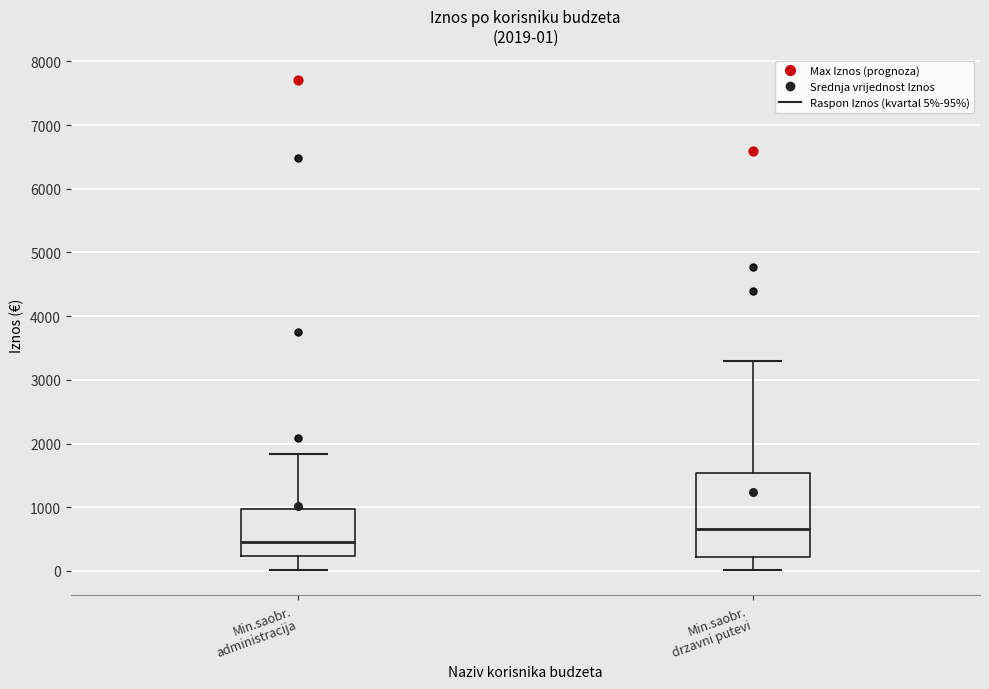

Which box's median line is the lowest?

Min.saobr. administracija